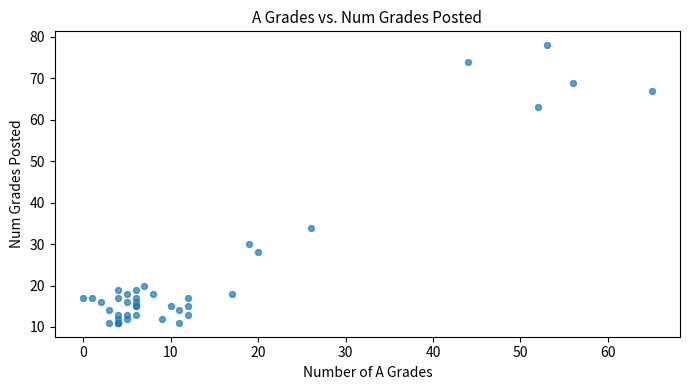

What Y value in the scatter plot is closest to 44?

34